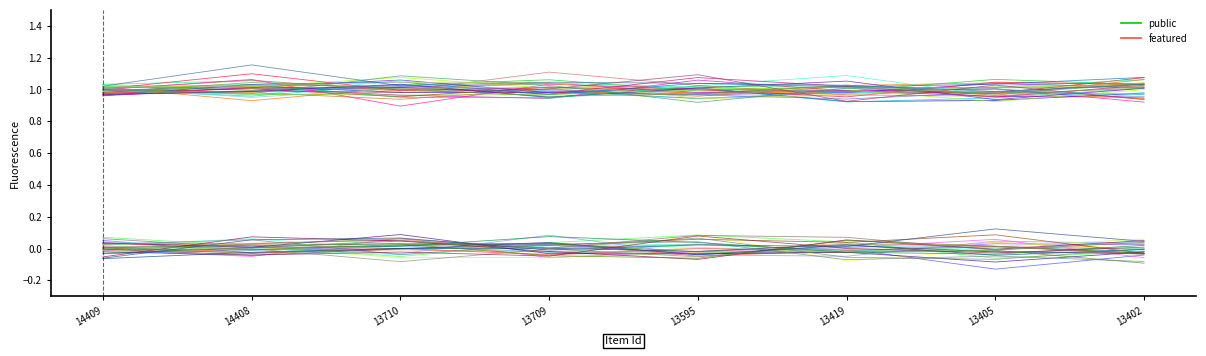

At which category does public reach its first local peak?

13709